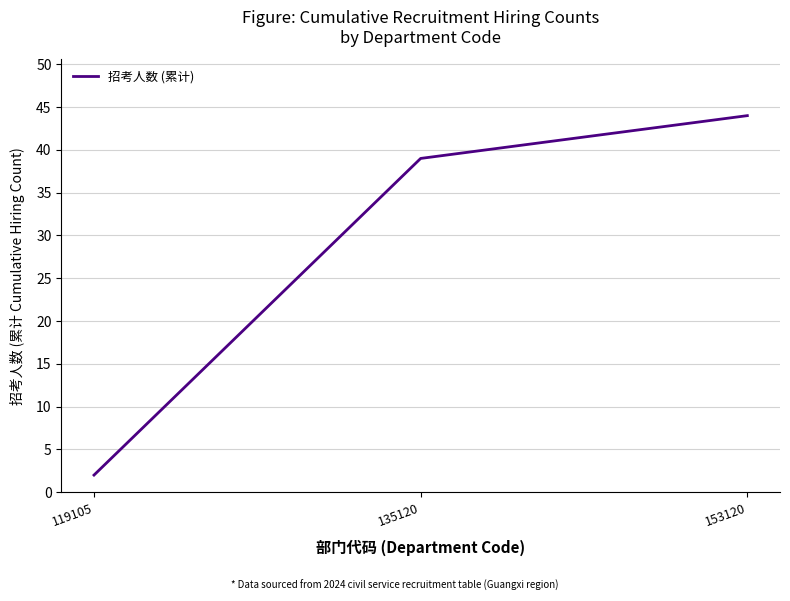

What is the sum of the values at 153120 and 119105?

46